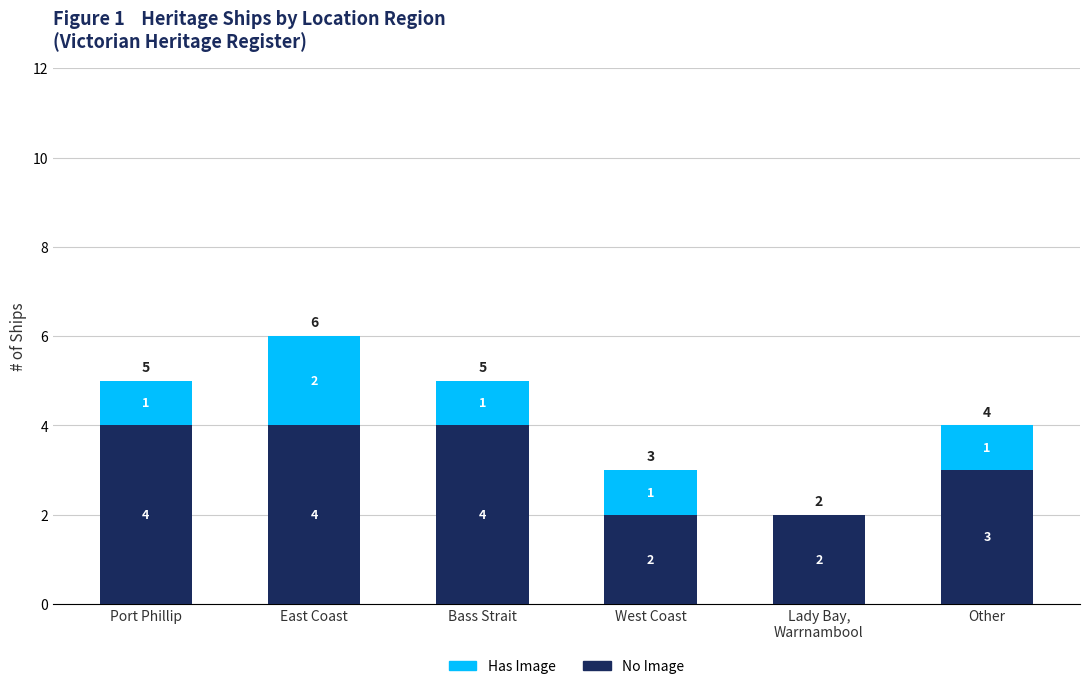

Count the number of categories in the chart.

6